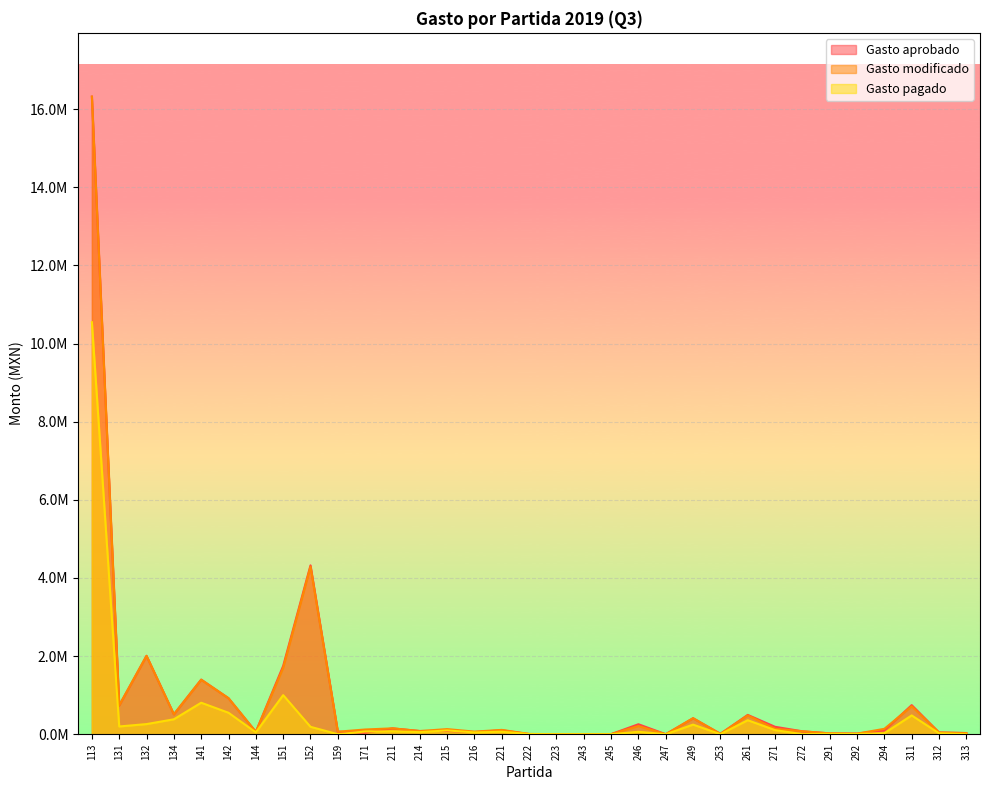

Is the value of Gasto aprobado at 311 greater than the value of Gasto pagado at 222?

Yes